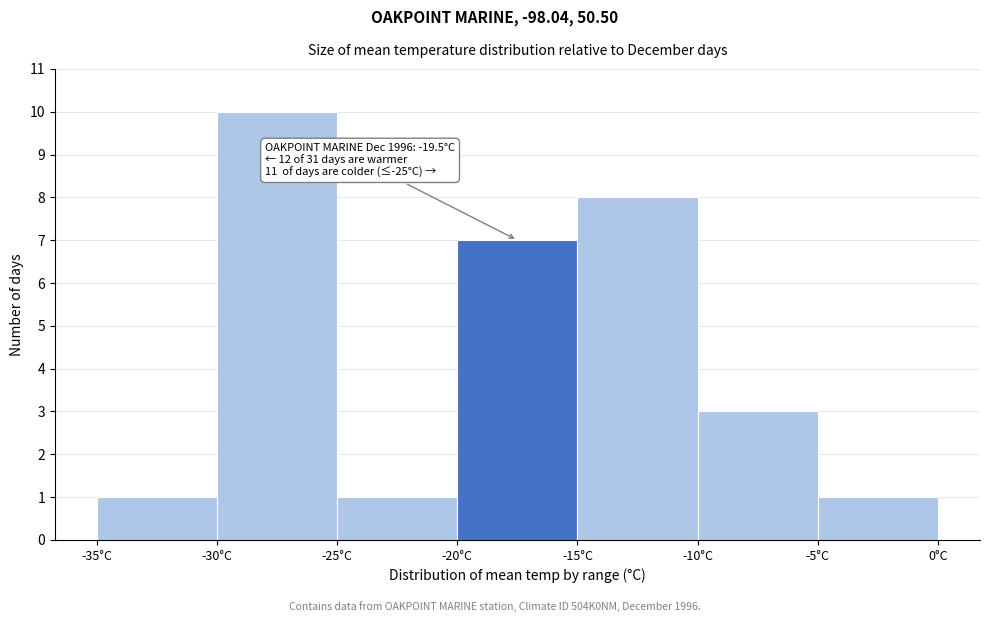

Over which range of the x-axis is the bar tallest?

-30 to -25